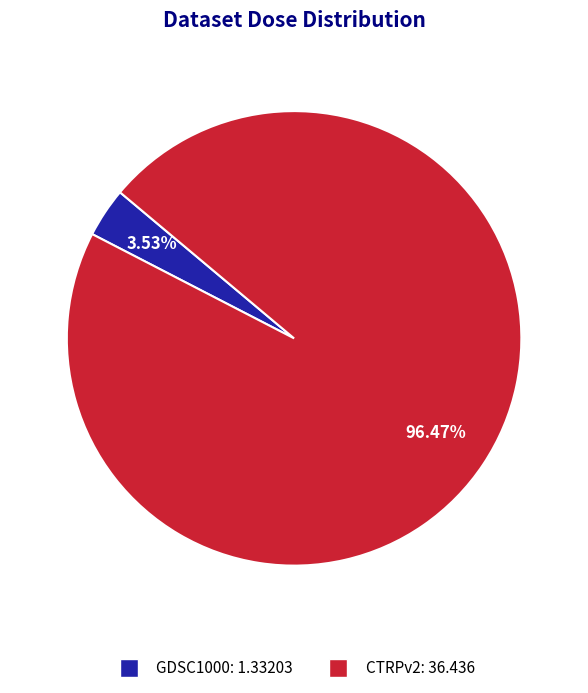

Do CTRPv2 and GDSC1000 together represent more than half of the pie?

Yes